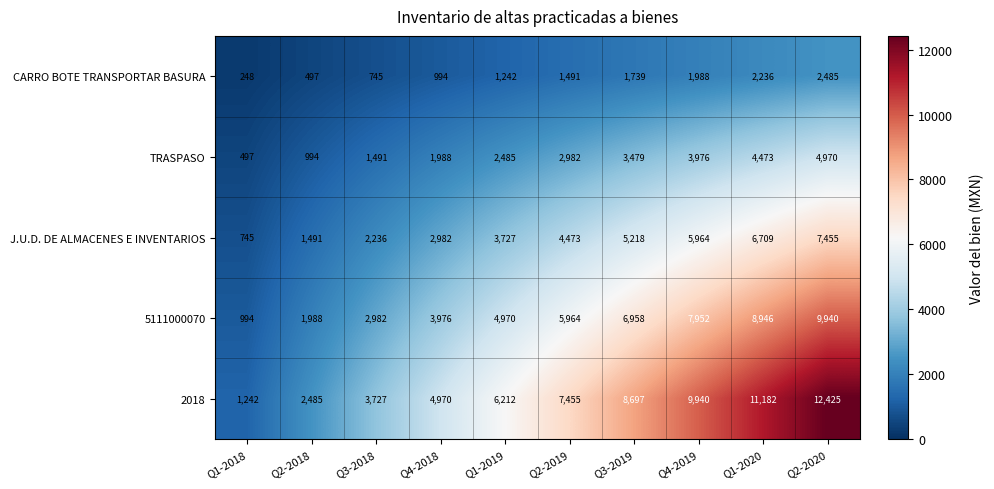

What is the difference between the highest and lowest values at Q1-2018?

994